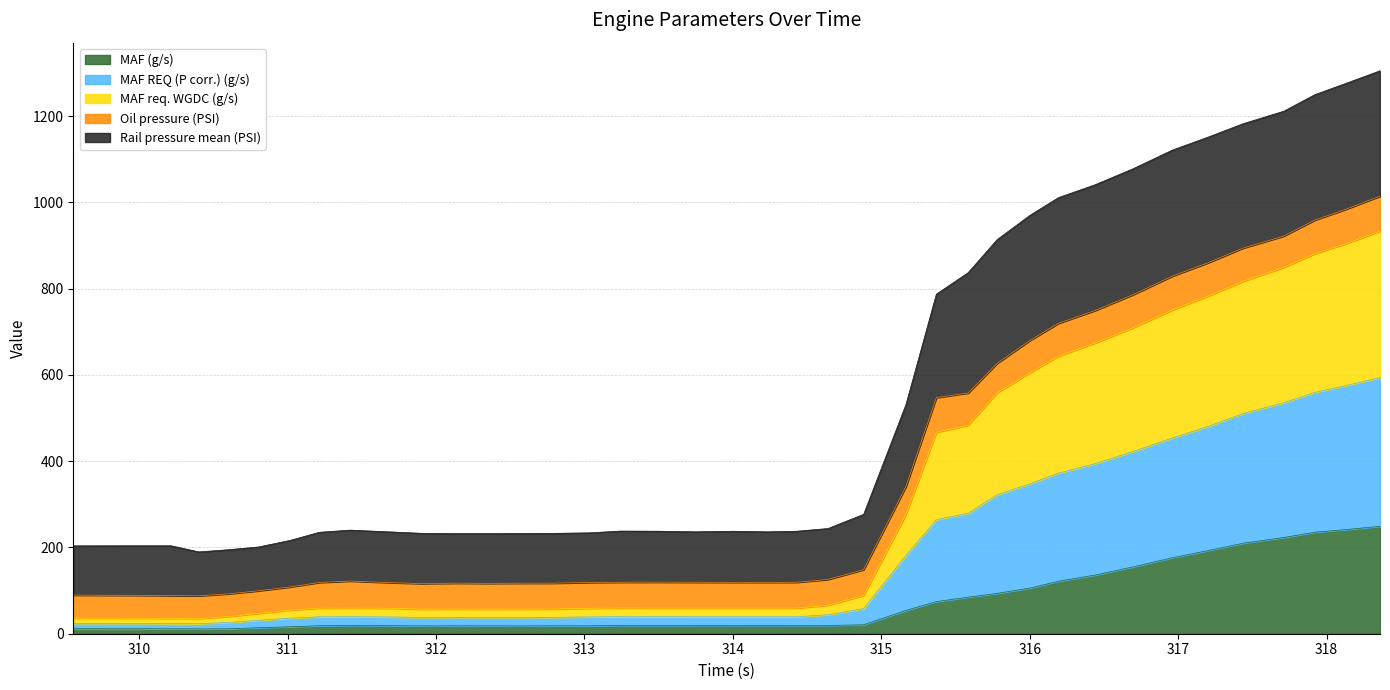

True or false: MAF REQ (P corr.) (g/s) and MAF req. WGDC (g/s) intersect in this chart.

False